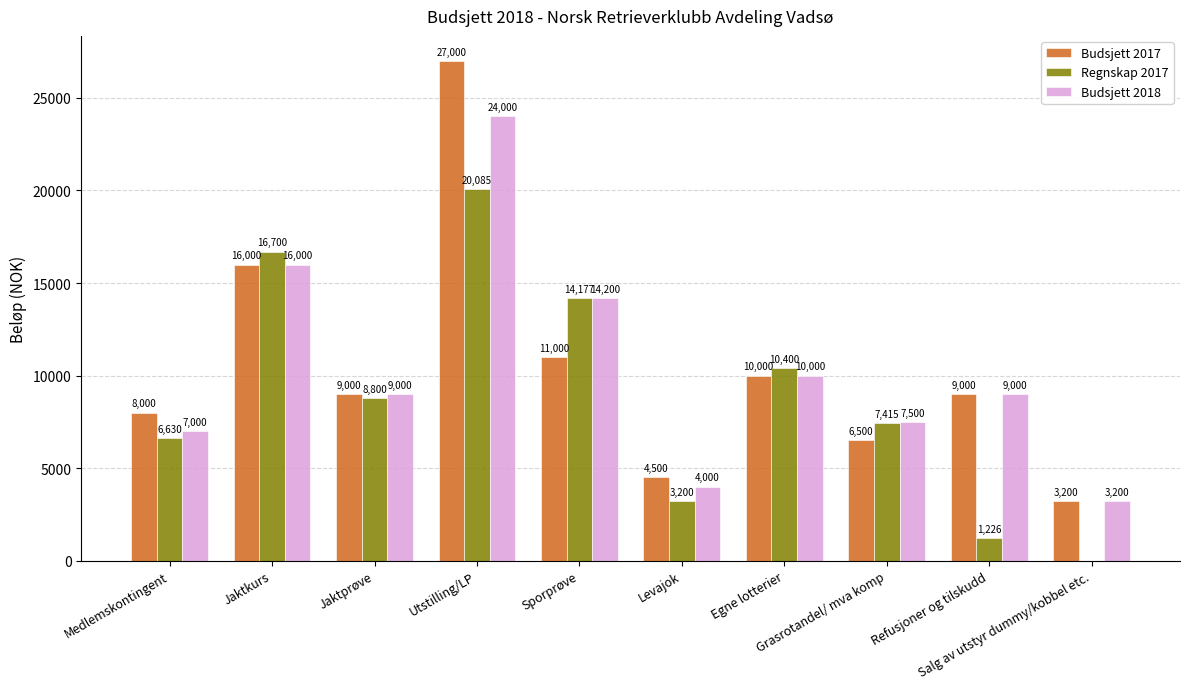

Which series has the largest total across all categories?

Budsjett 2017